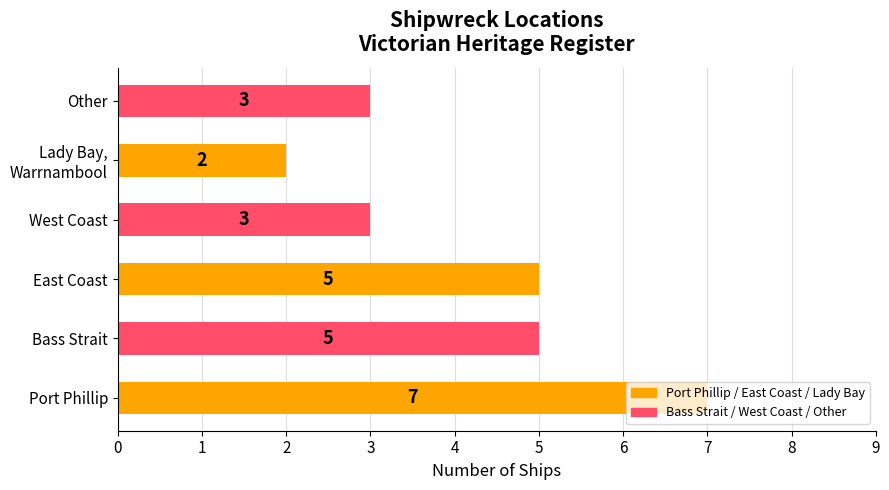

What value does the data have at Other?

3